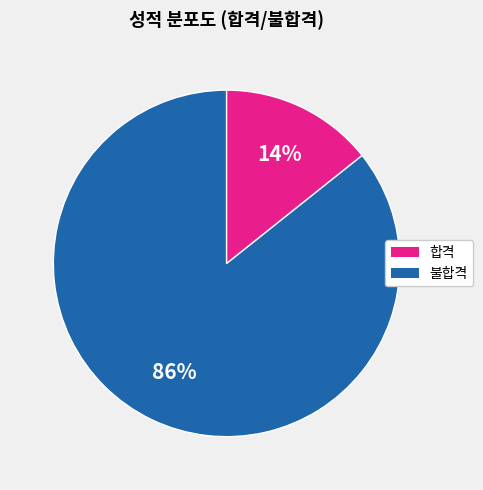

To the nearest percent, what is the average slice percentage?

50%